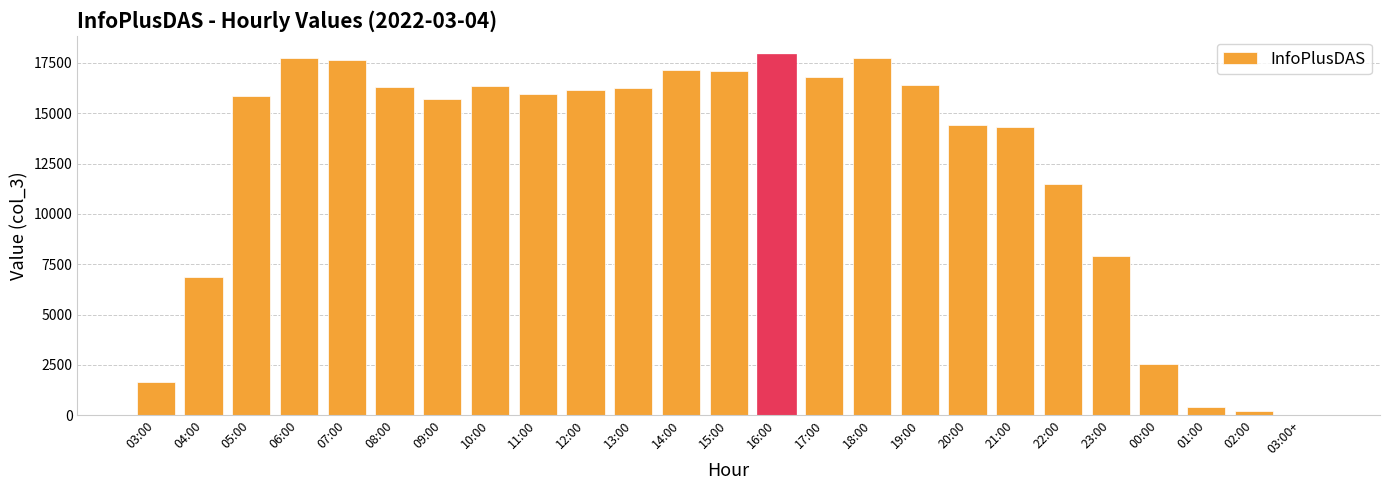

Is it true that the value at 13:00 is 5620?

False